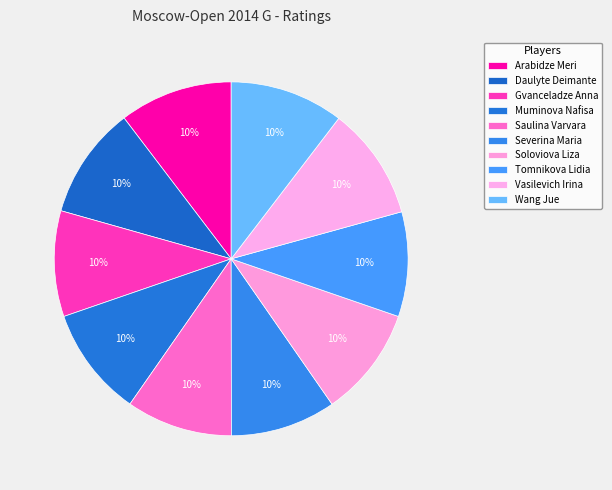

Is there a majority slice in this chart?

No